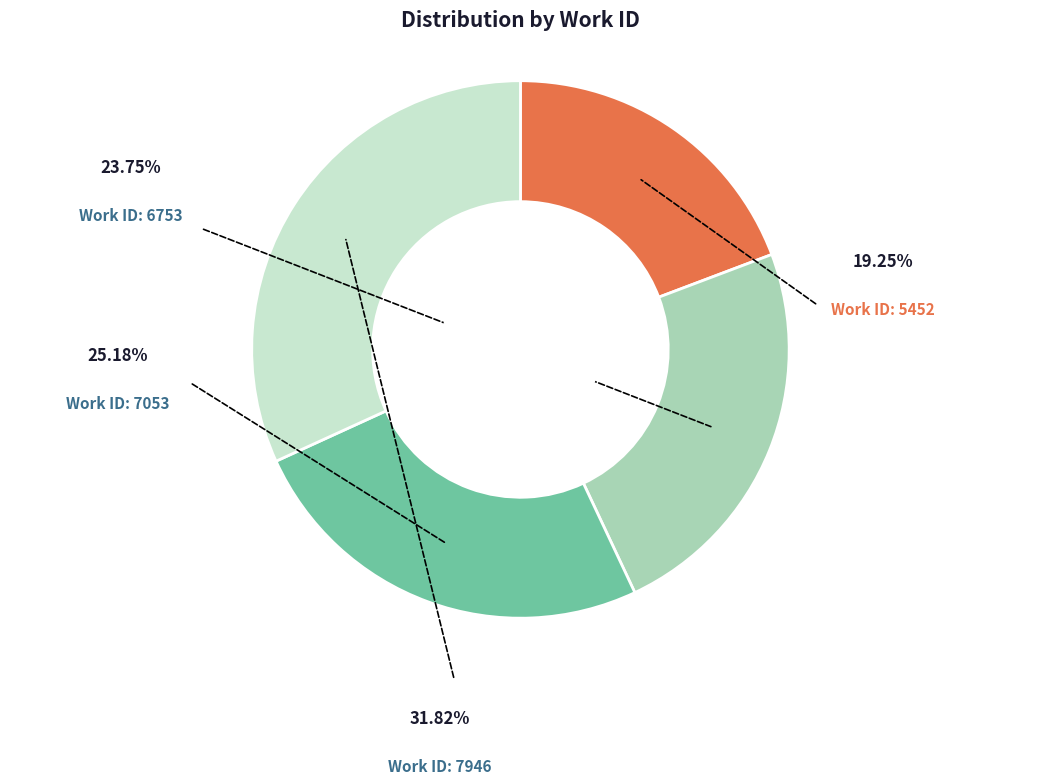

Is there any slice that represents more than half of the pie?

No